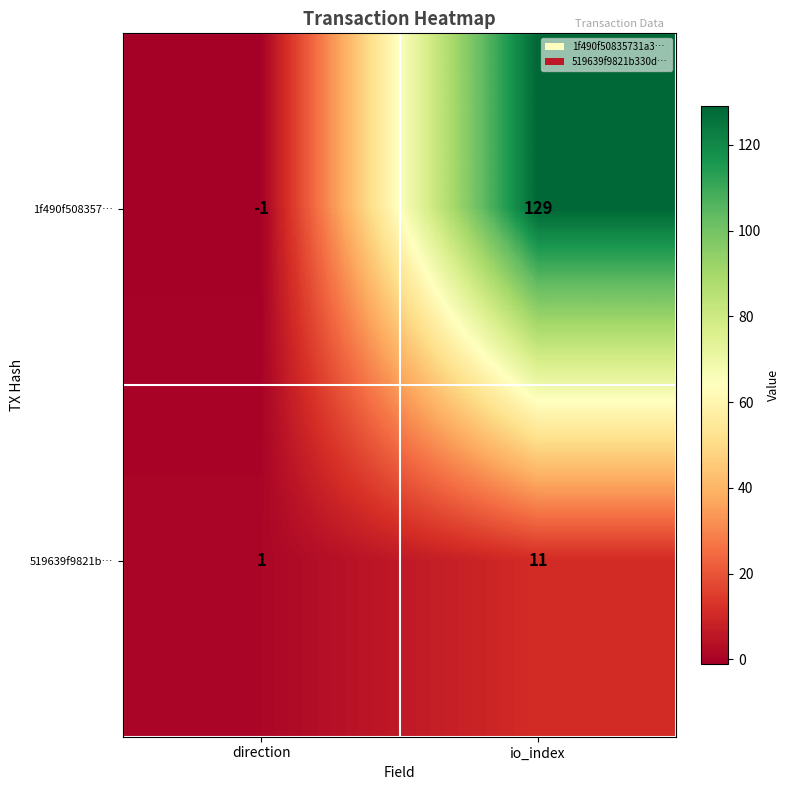

What is the spread (max minus min) of values at io_index?

118